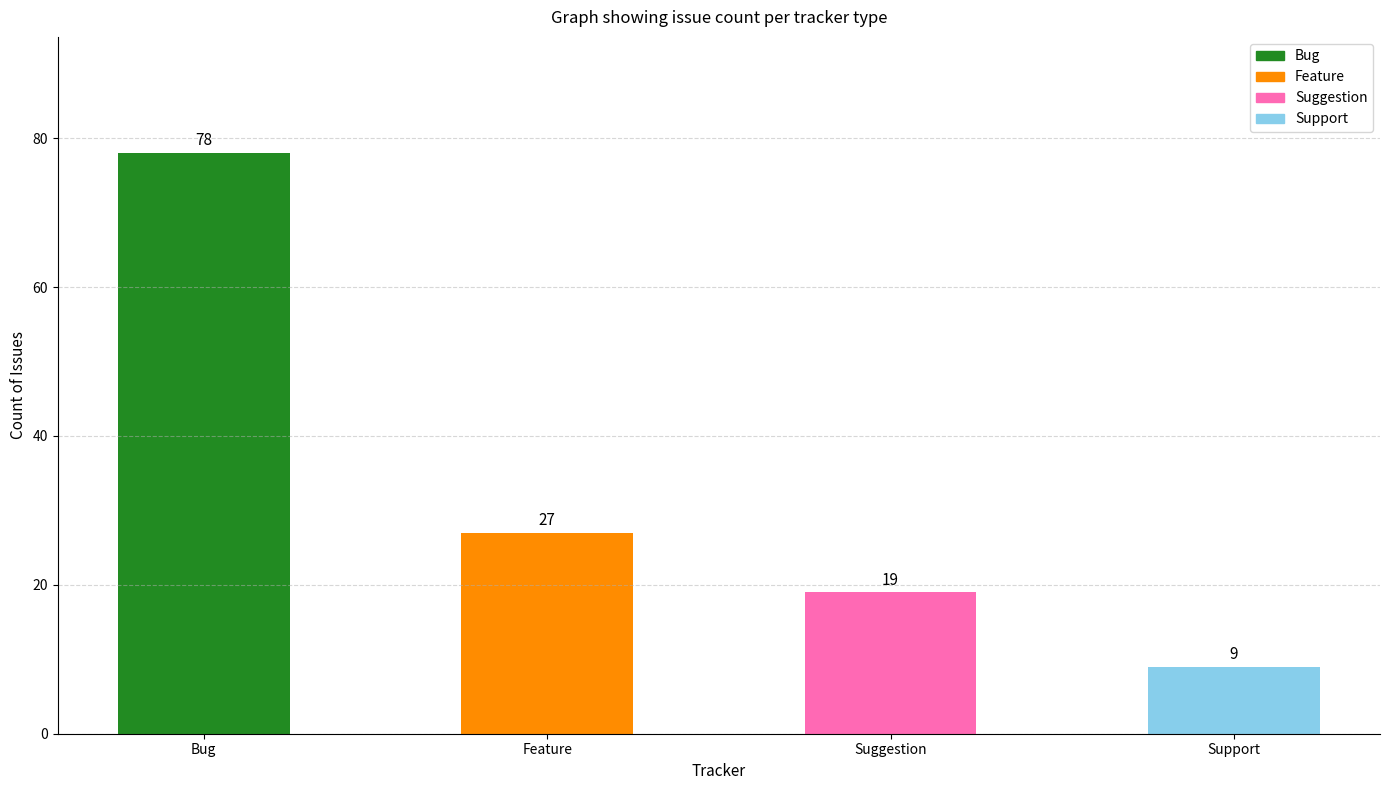

Count the values in the range 19 to 78.

3